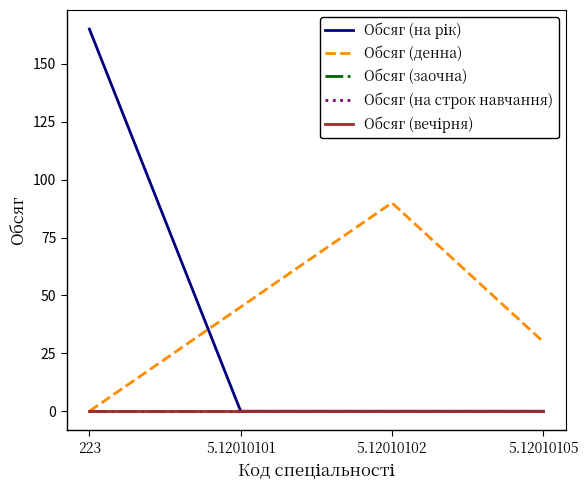

Is the value of Обсяг (на строк навчання) at 5.12010102 greater than the value of Обсяг (на рік) at 5.12010105?

No